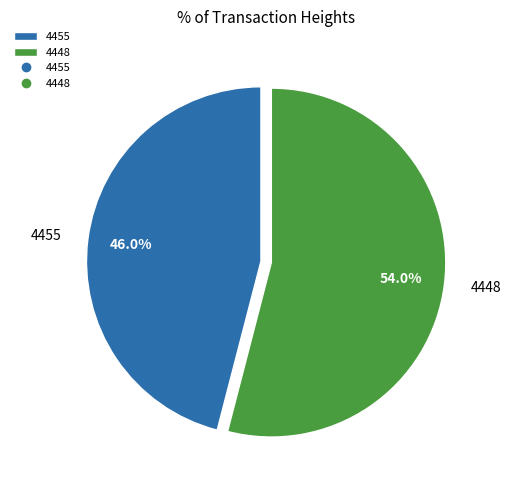

To the nearest percent, what portion does 4455 represent?

46%